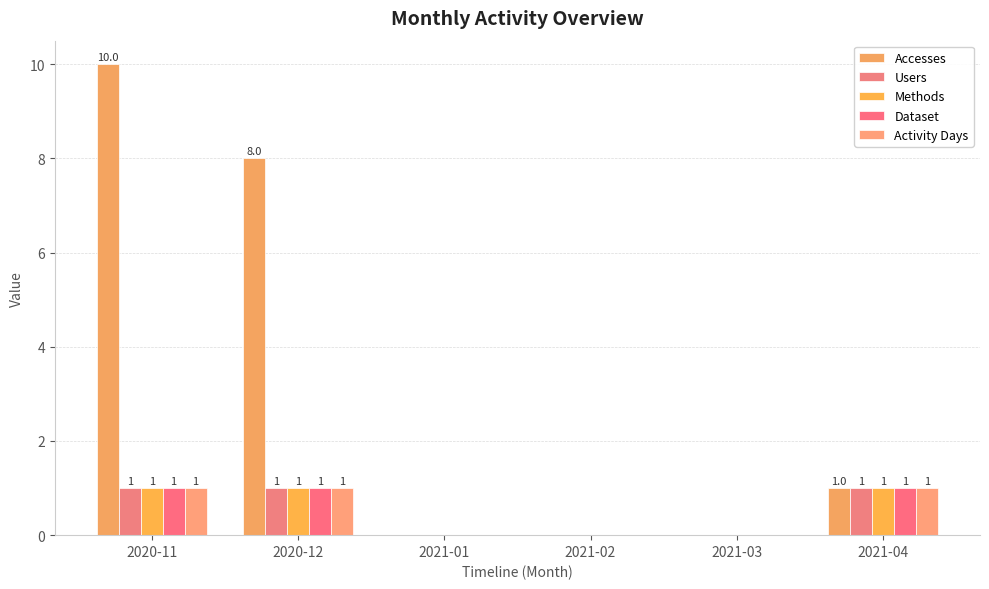

How many distinct data groups are displayed?

5